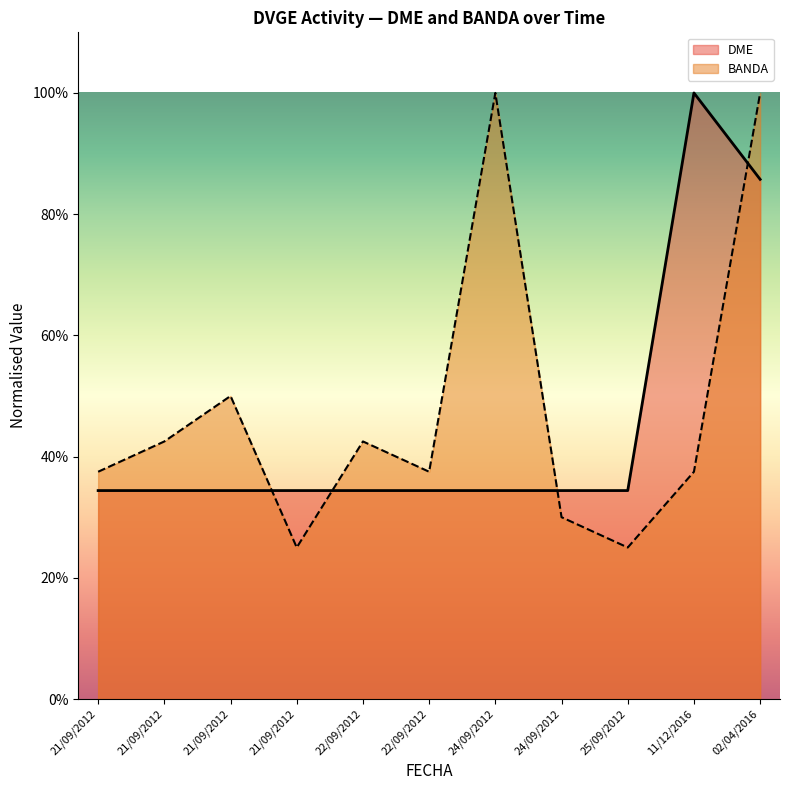

Does the chart display data point markers on the line(s)?

No